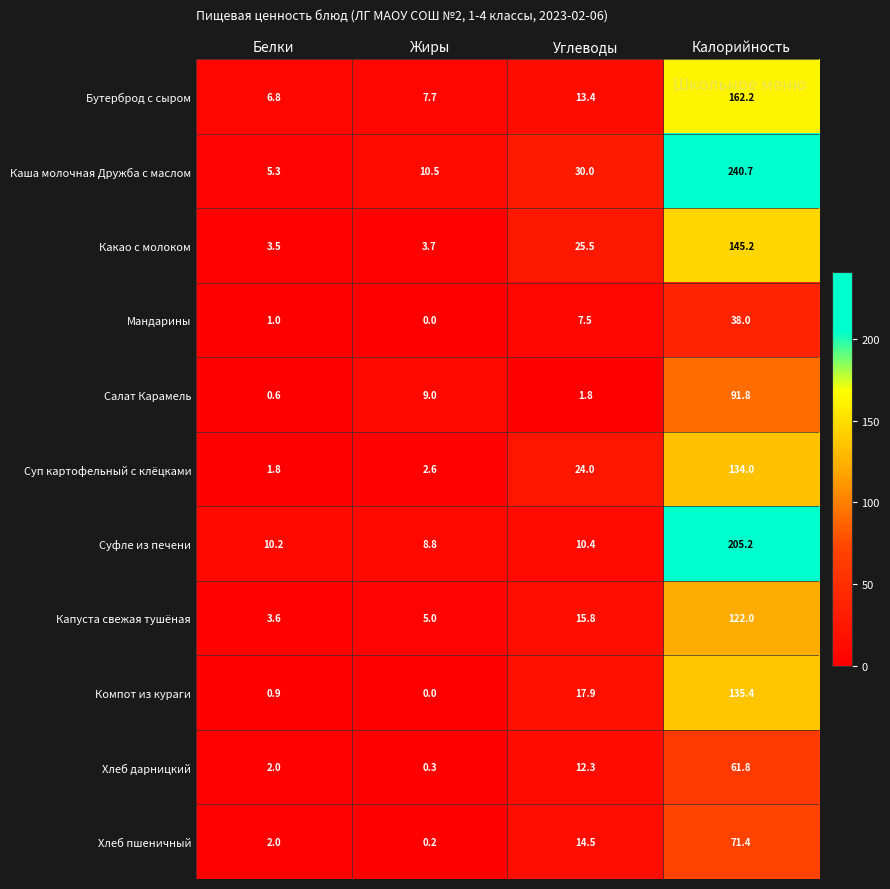

Which series has the largest total across all categories?

Каша молочная Дружба с маслом